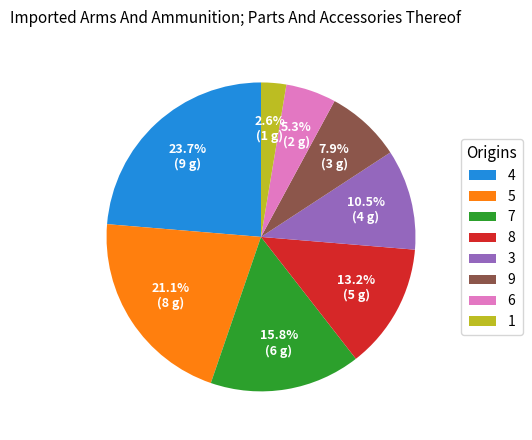

Is there a majority slice in this chart?

No